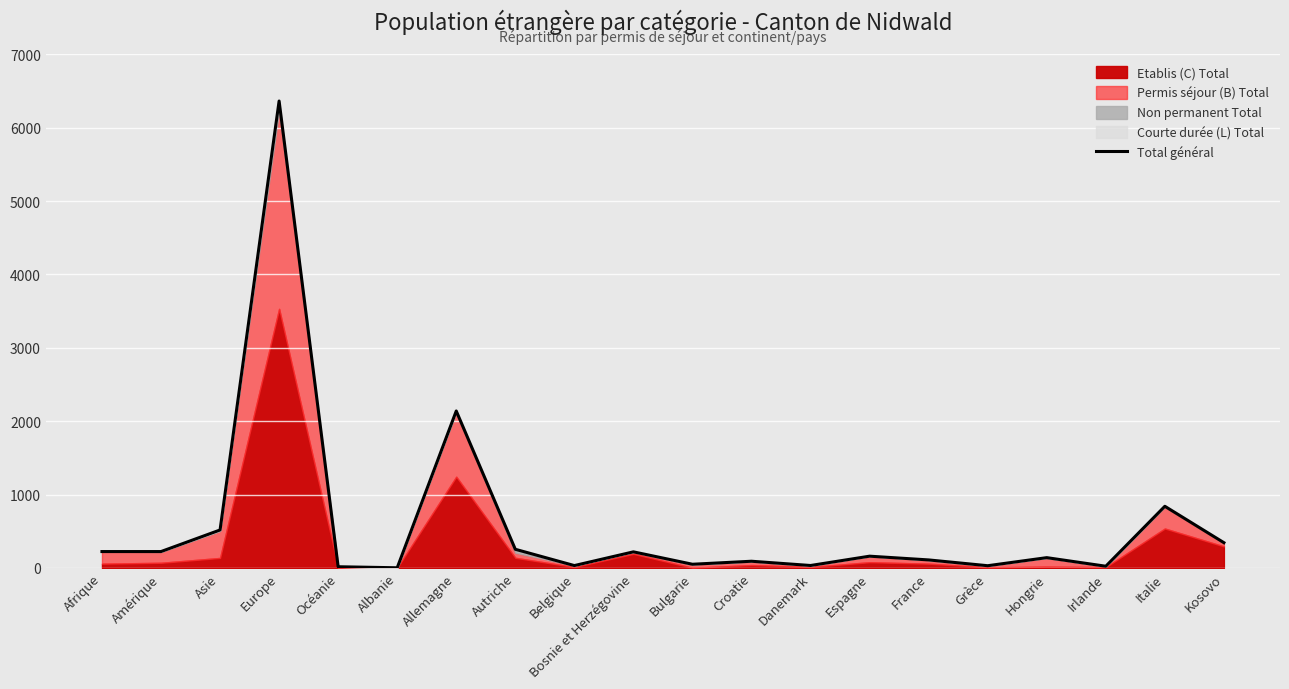

List the labels in order of value, largest first.

Europe, Allemagne, Italie, Asie, Kosovo, Autriche, Afrique, Amérique, Bosnie et Herzégovine, Espagne, Hongrie, France, Croatie, Bulgarie, Danemark, Belgique, Grèce, Irlande, Océanie, Albanie